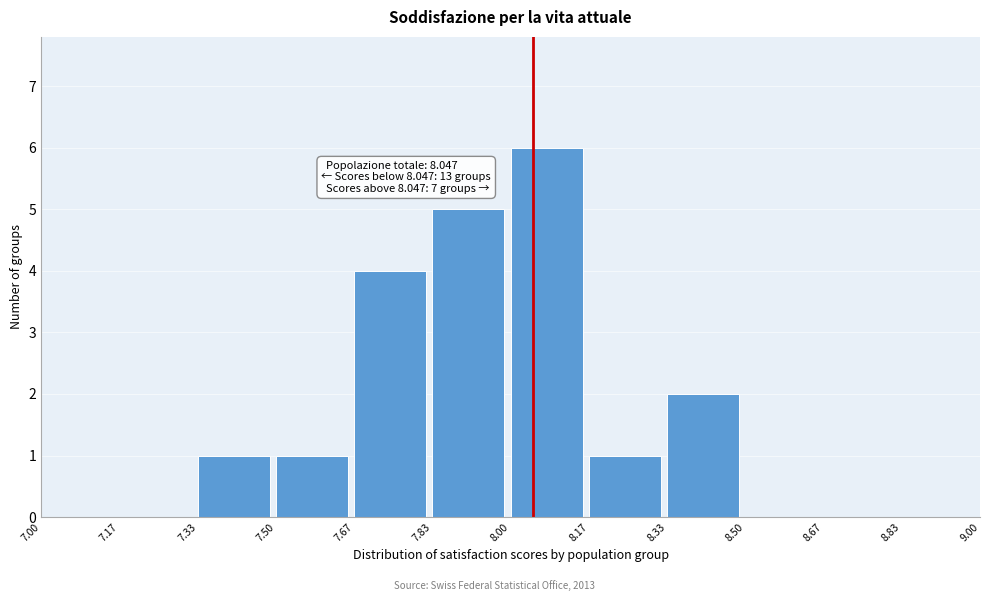

Which range on the x-axis has the tallest bar?

8.00 to 8.17